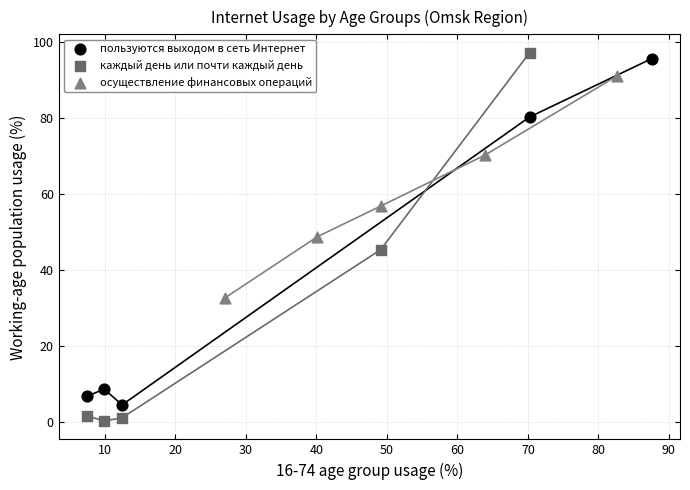

What are all the series names shown in the legend?

пользуются выходом в сеть Интернет, каждый день или почти каждый день, осуществление финансовых операций